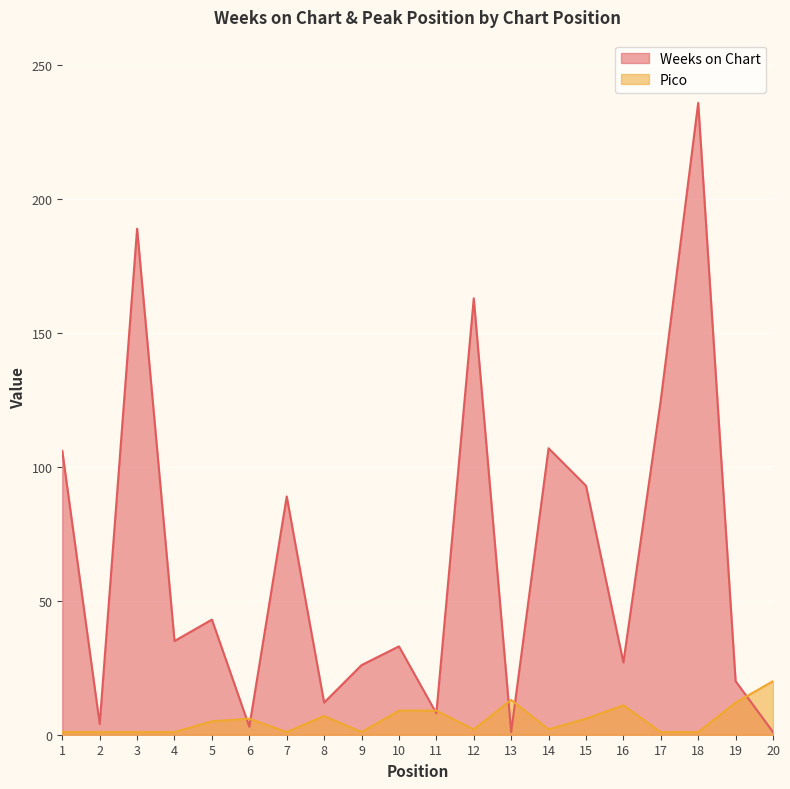

What are all the series names shown in the legend?

Weeks on Chart, Pico